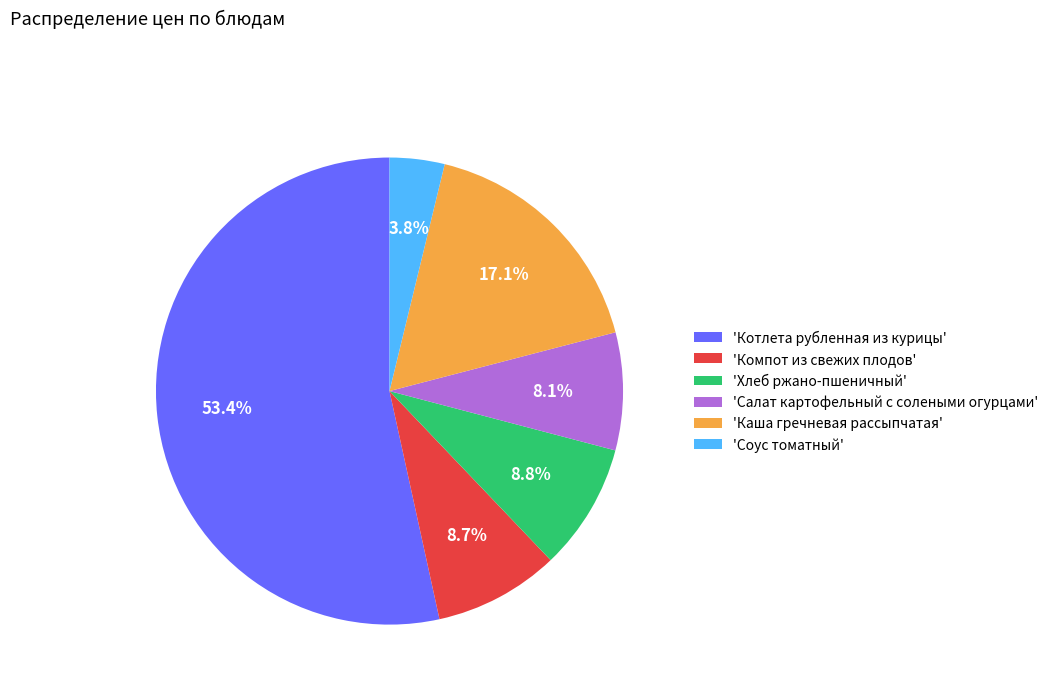

Do 'Компот из свежих плодов' and 'Салат картофельный с солеными огурцами' together represent more than half of the pie?

No